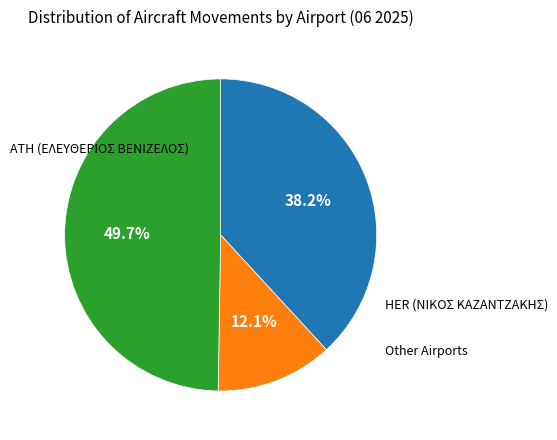

Count the number of slices in the pie.

3